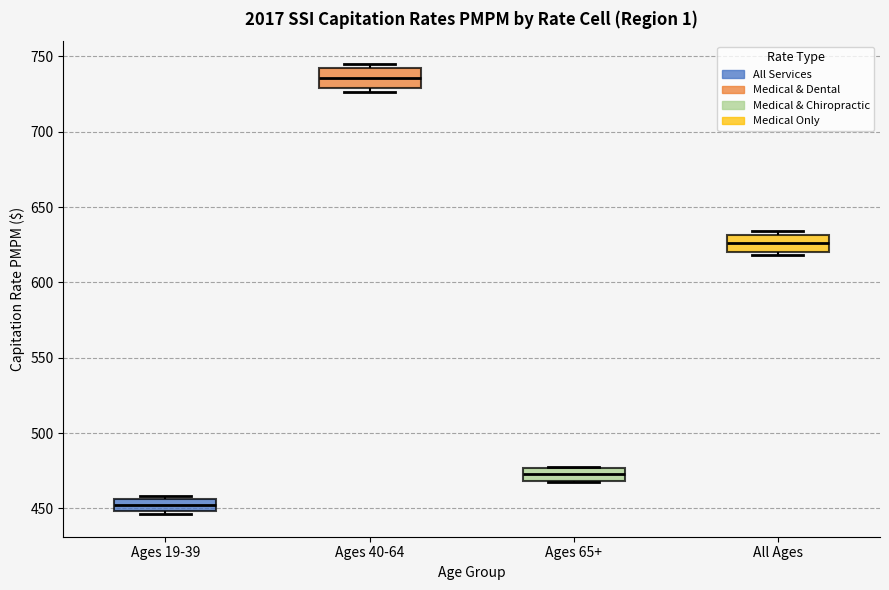

Reading left to right, transcribe this box plot: for each box, give where its median line is, the range the box spans, and where its two whiskers end, as read against the y-axis. The values are not printed on the chart, so give them approximately, as read against the axis.

Ages 19-39: median 450 (inside the box), box 450 to 455, whiskers 445 to 460
Ages 40-64: median 735, box 730 to 740, whiskers 725 to 745
Ages 65+: median 470 (inside the box), box 470 to 475, whiskers 470 to 475
All Ages: median 625, box 620 to 630, whiskers 620 (just below the box's lower edge) to 635